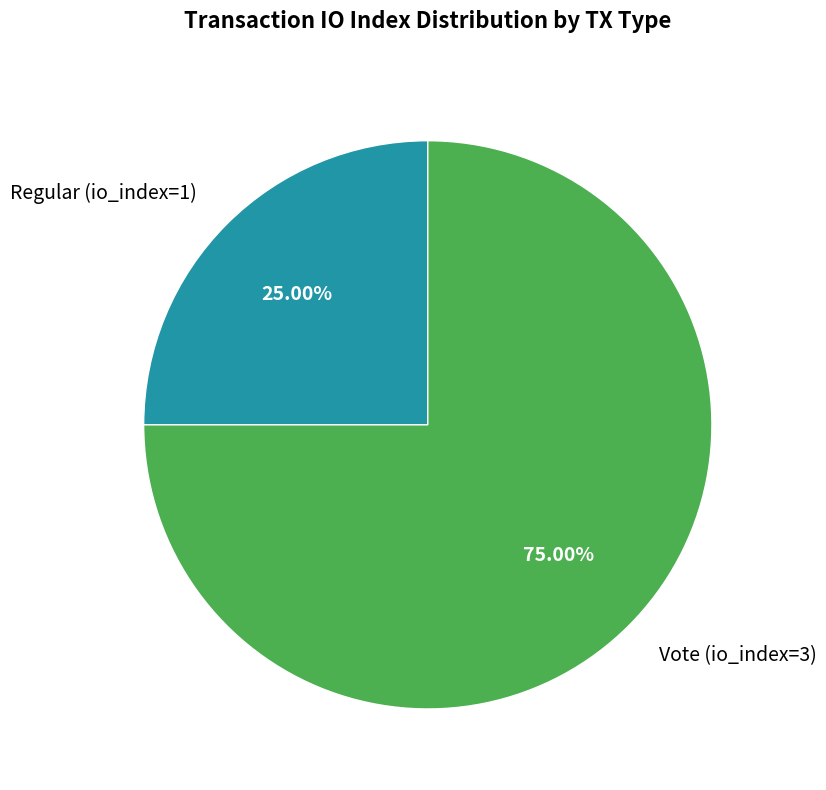

To the nearest percent, what is the difference between the Regular (io_index=1) and Vote (io_index=3) slice percentages?

50%